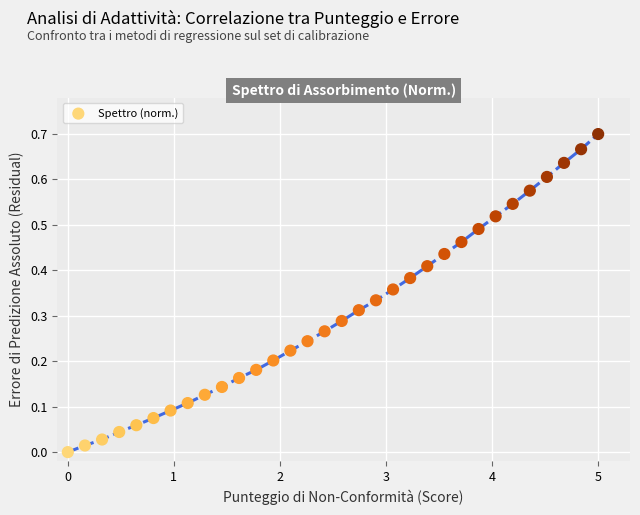

What is the range of X values (max minus min)?

5.0